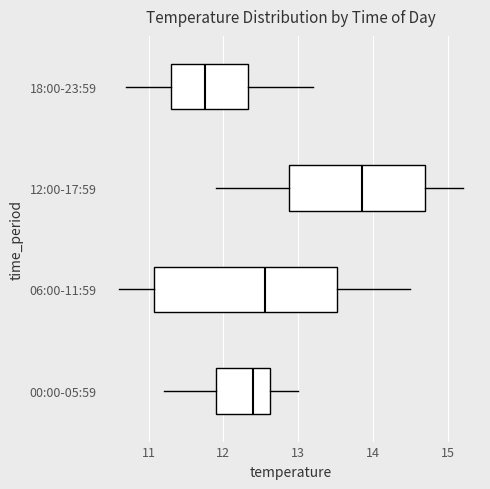

Reading bottom to top, read every box against the x-axis: the position of its median line, the range the box covers, and the ends of its whiskers. The values are not printed on the chart, so give them approximately, as read against the axis.

00:00-05:59: median 12.4, box 11.9 to 12.6, whiskers 11.2 to 13.0
06:00-11:59: median 12.6, box 11.1 to 13.5, whiskers 10.6 to 14.5
12:00-17:59: median 13.9, box 12.9 to 14.7, whiskers 11.9 to 15.2
18:00-23:59: median 11.8, box 11.3 to 12.3, whiskers 10.7 to 13.2